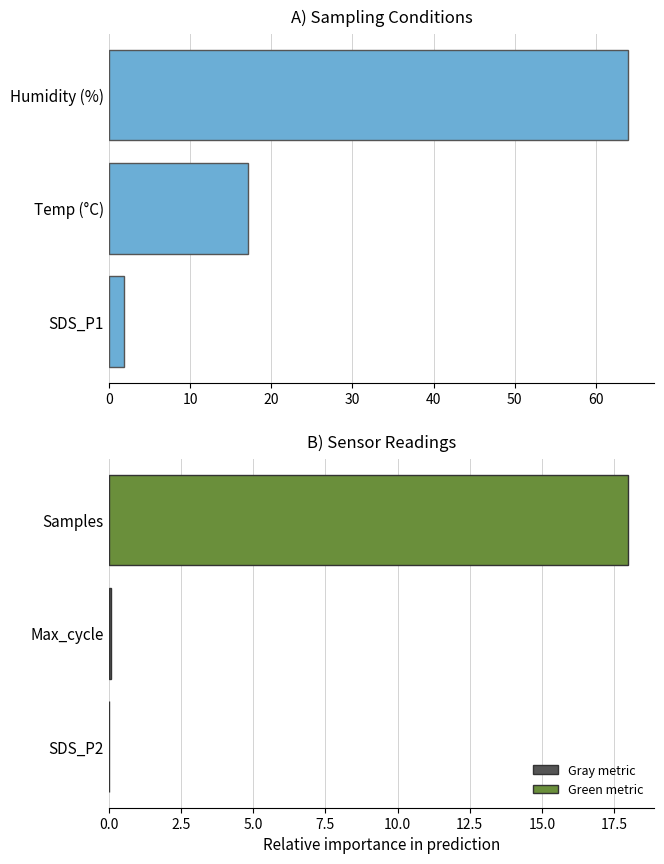

What is the difference between the second highest and minimum values?

15.4